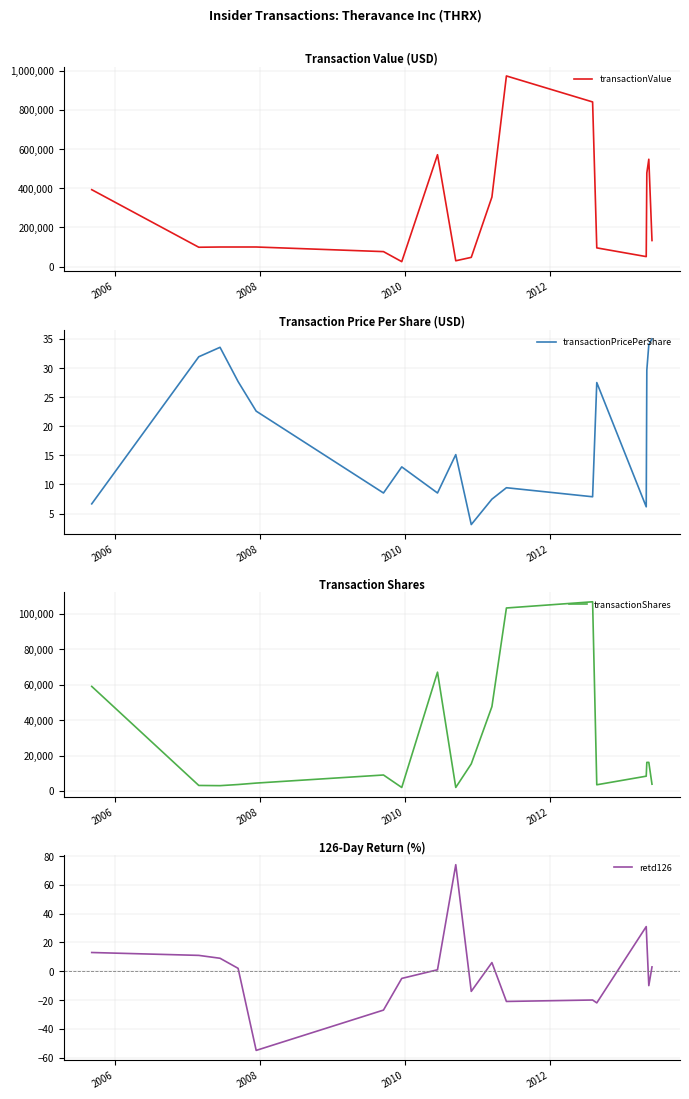

What is the minimum value for retd126?

-55